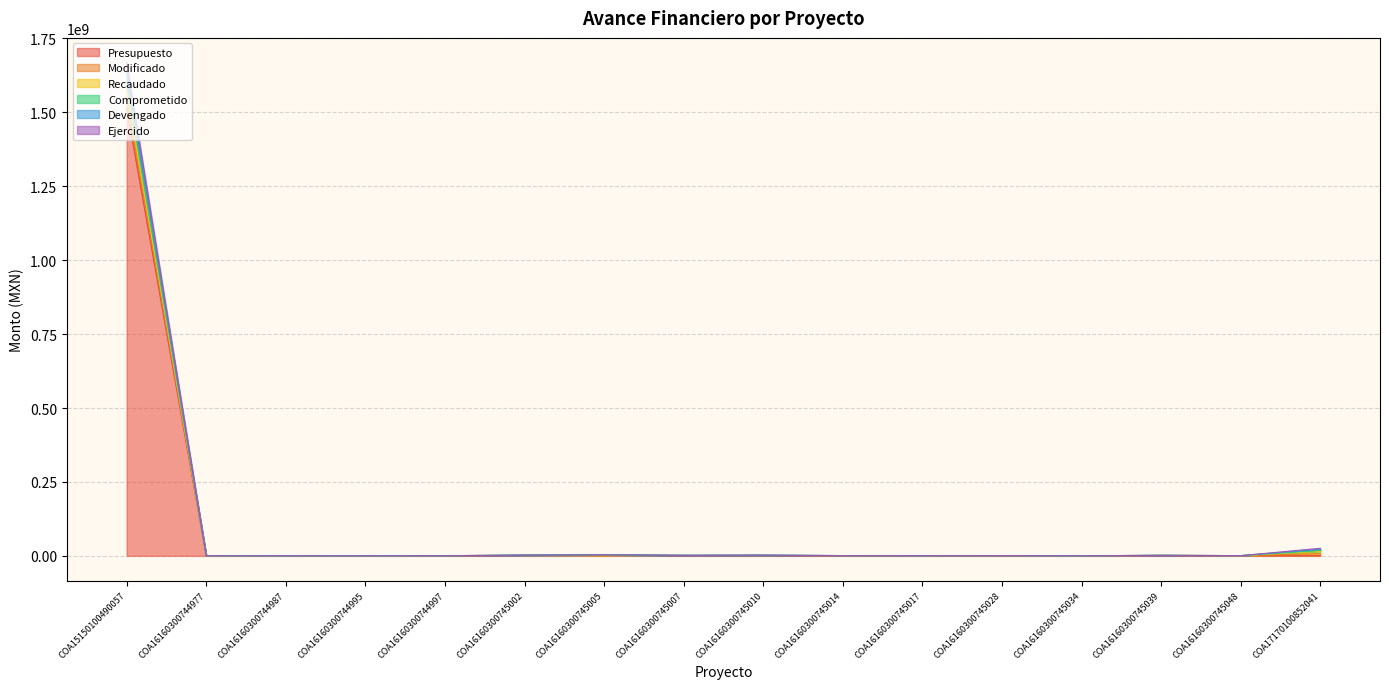

Which series changed the most between COA15150100490057 and COA16160300745048?

Comprometido